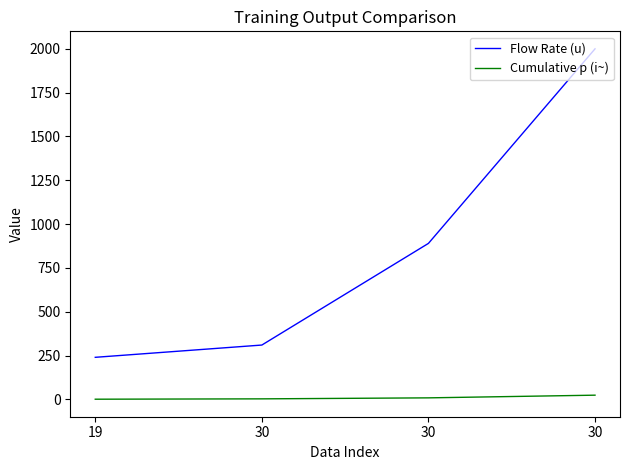

How many lines are shown in the chart?

2